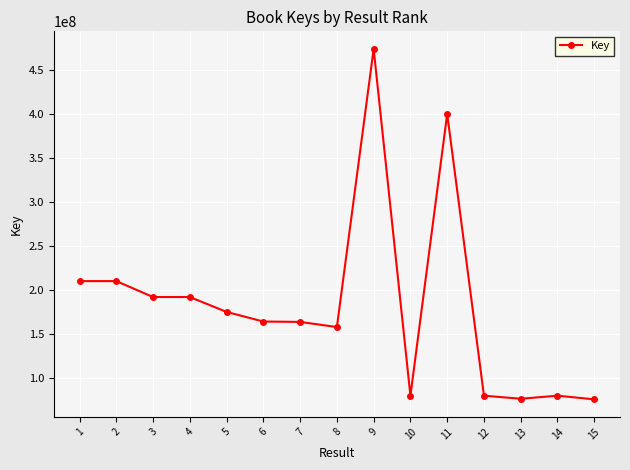

What is the greatest value displayed?

474460317